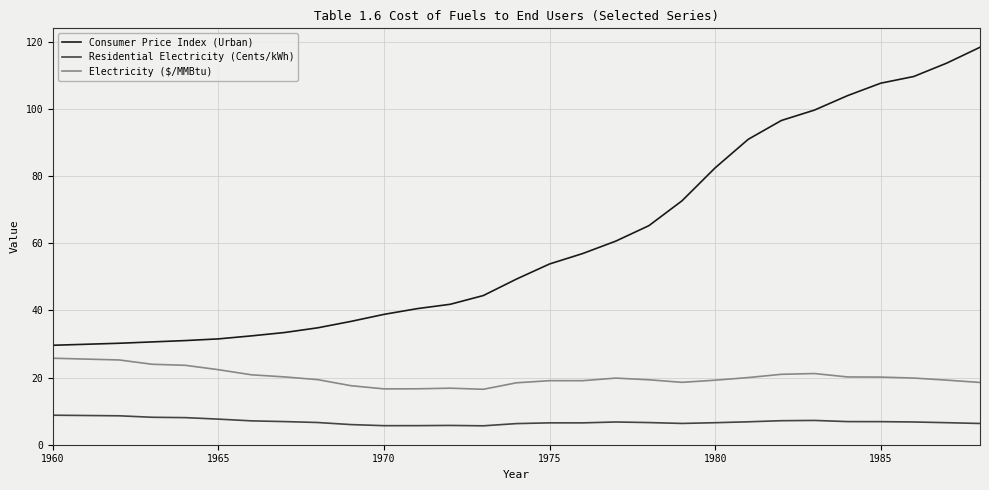

True or false: Electricity ($/MMBtu) has more than 1 points higher than both neighbors.

True